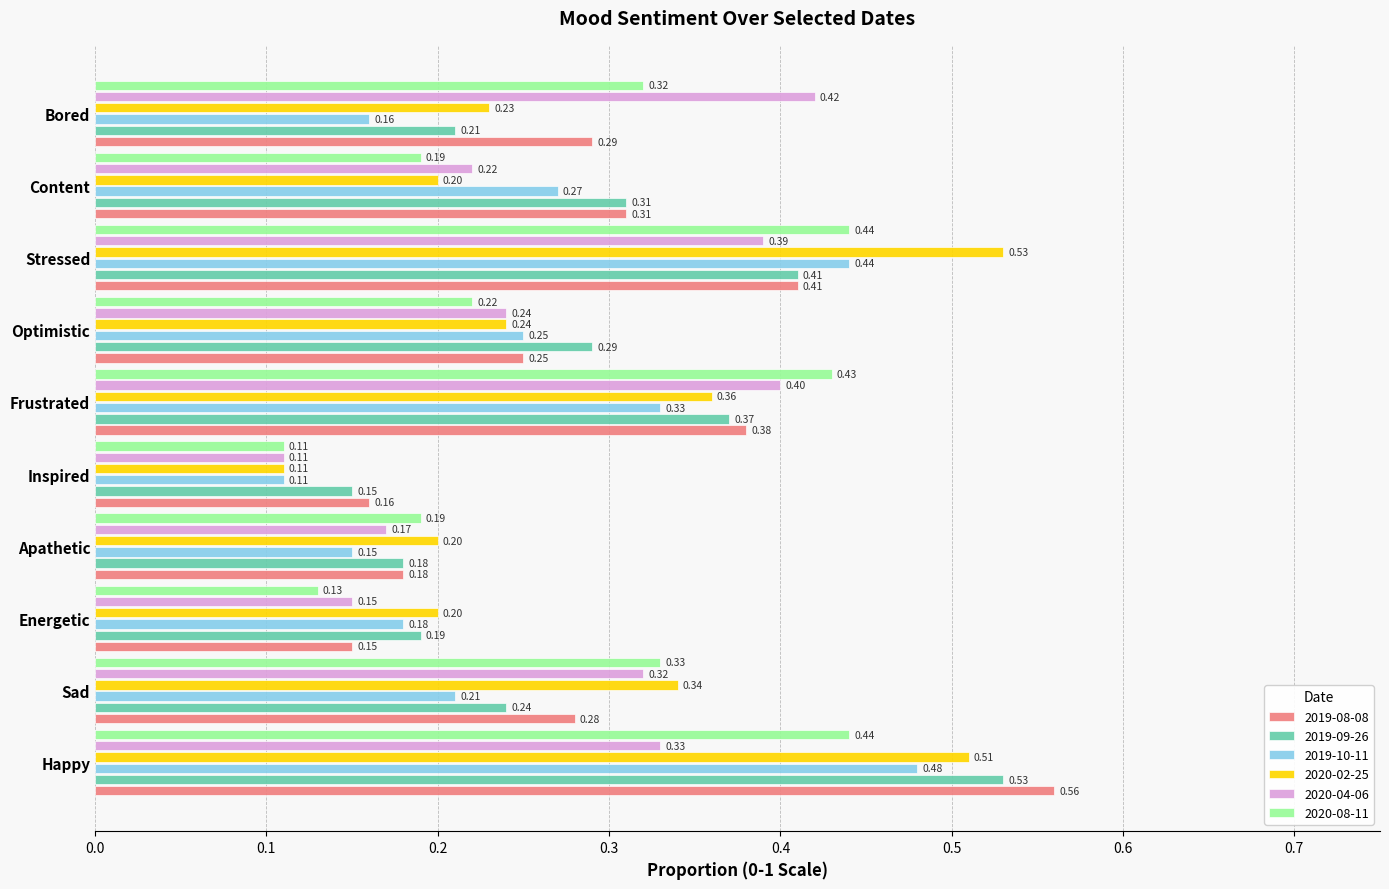

Which series has the widest spread of values?

2020-02-25